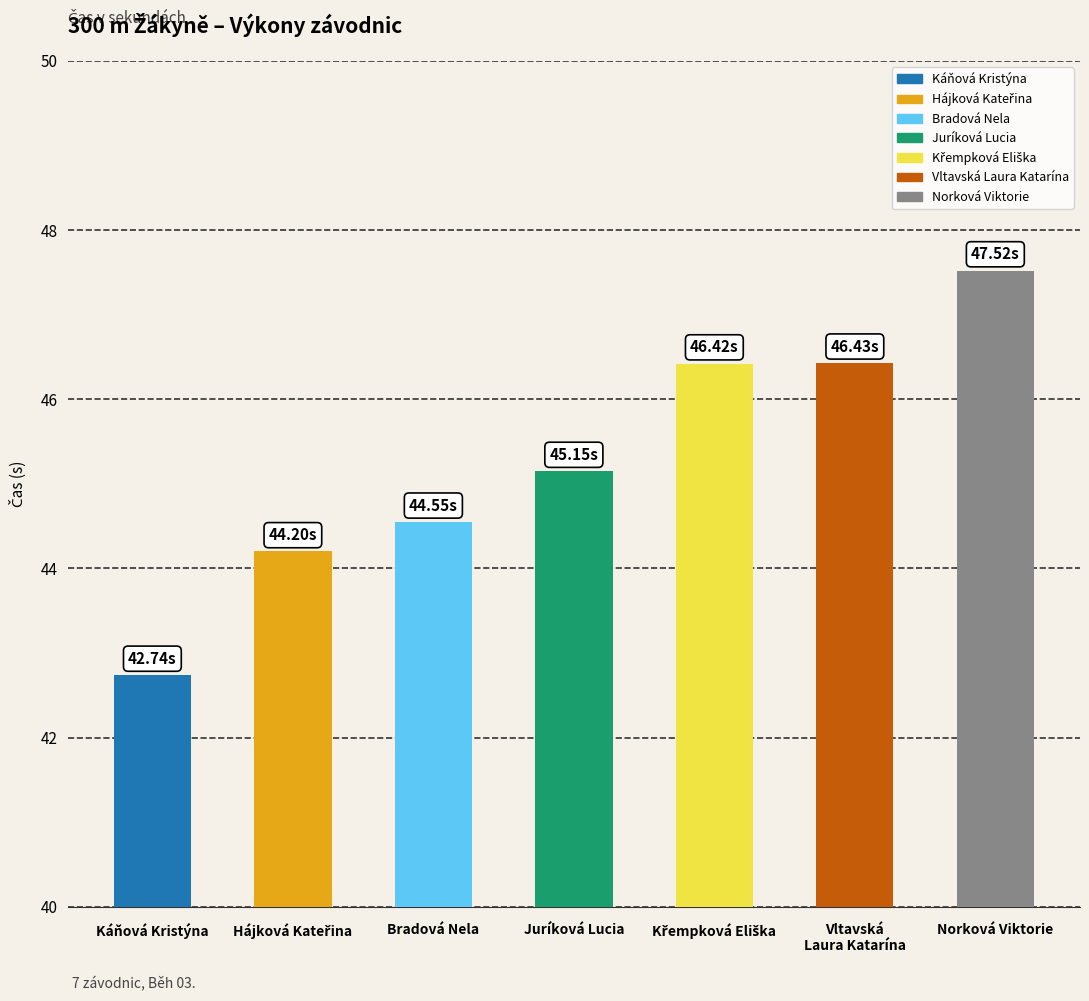

Which label corresponds to the smallest value in the chart?

Káňová Kristýna